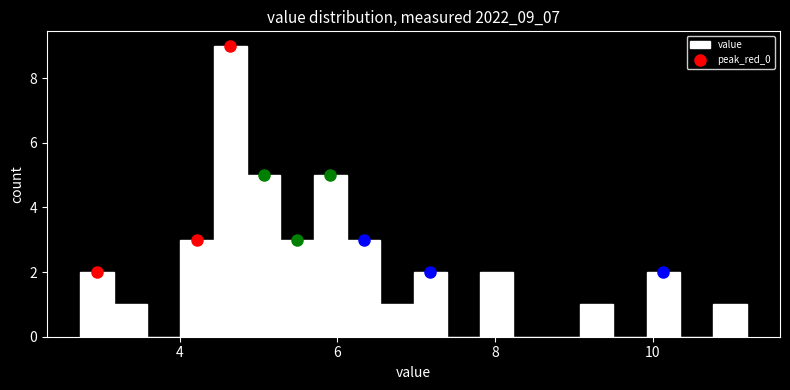

Read against the x-axis, roughly where is the centre of the tallest bar?

4.6